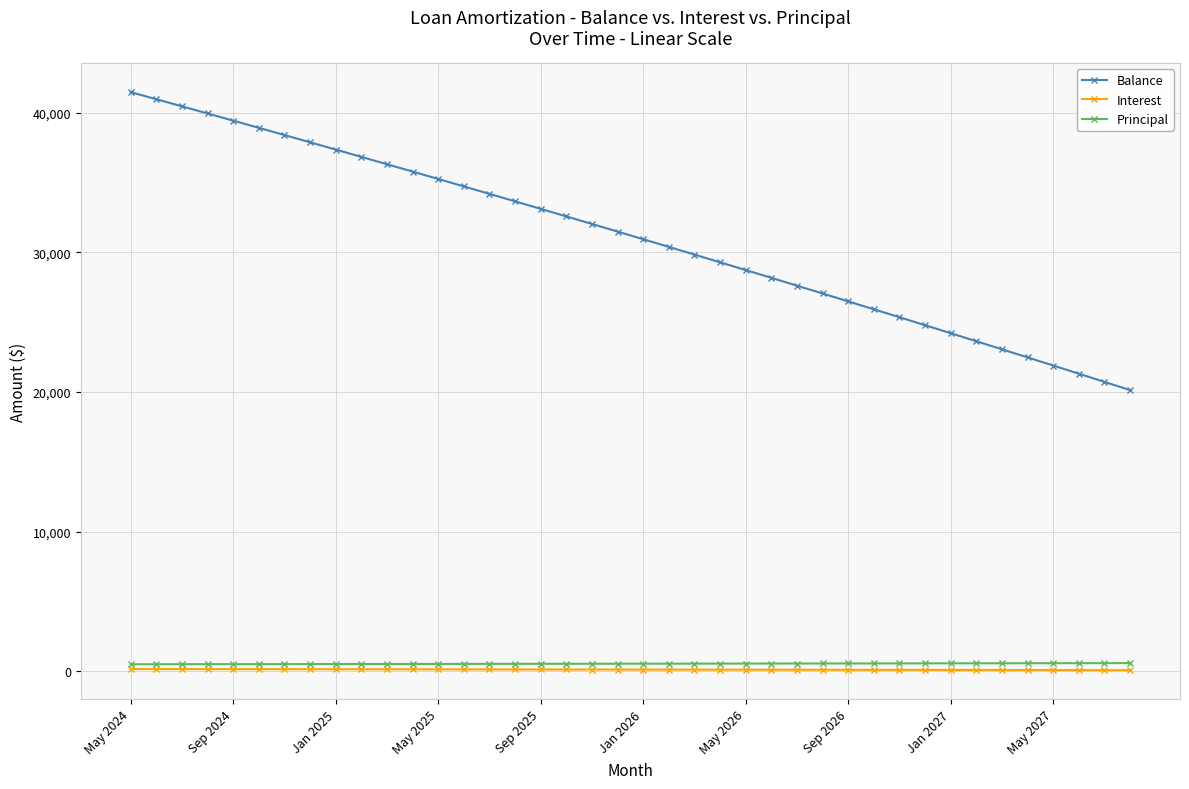

What is the highest value of the Balance series?

41459.0